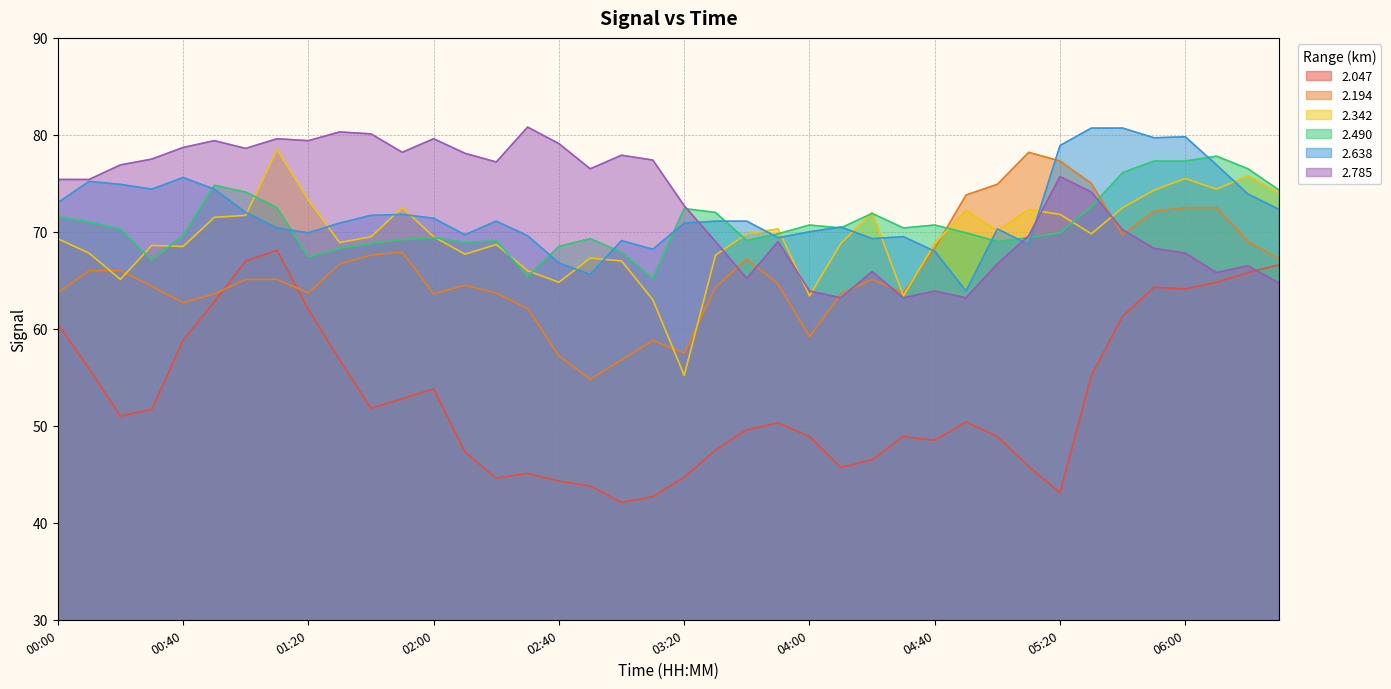

How many interior local valleys does the 2.785 series have?

10